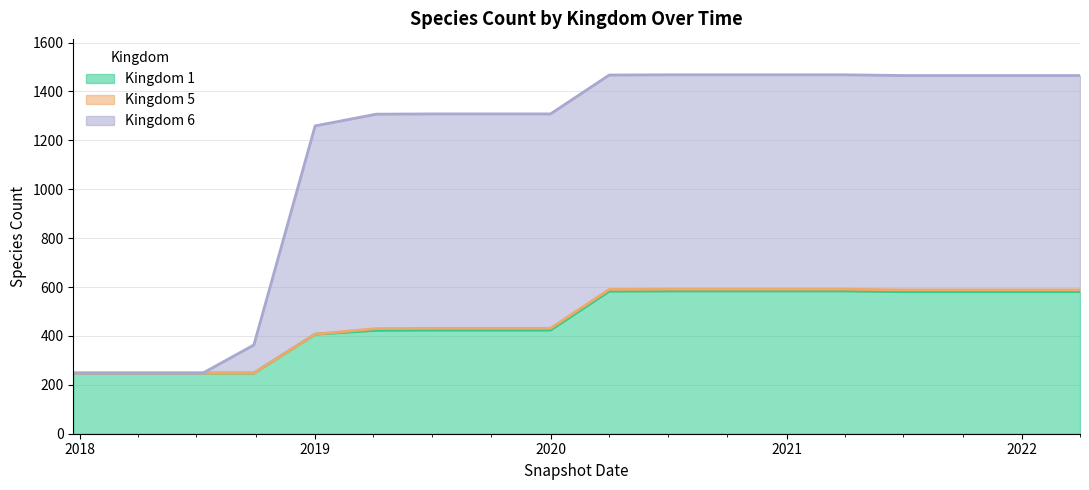

Which series has the widest spread of values?

Kingdom 6